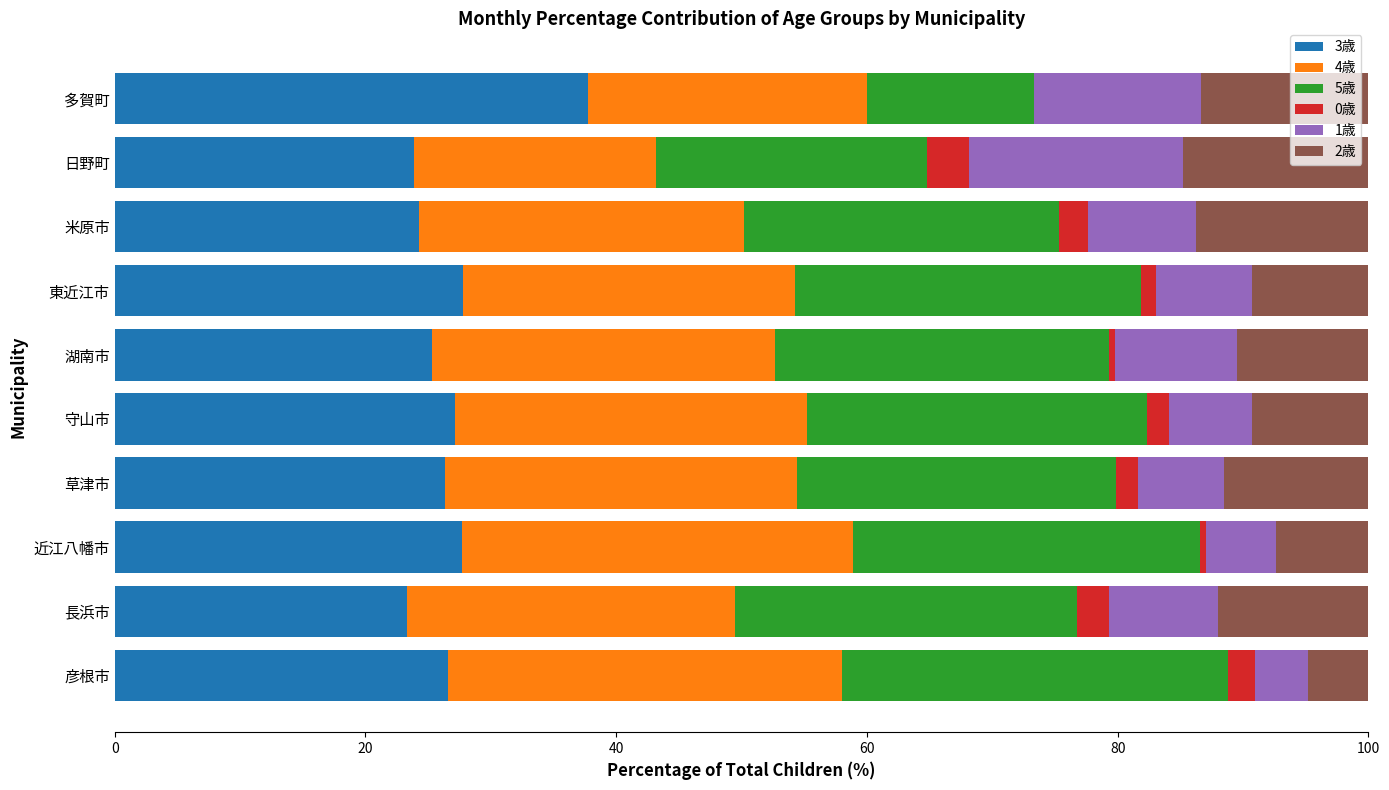

The value of 3歳 at 東近江市 is 43.0. True or false?

False